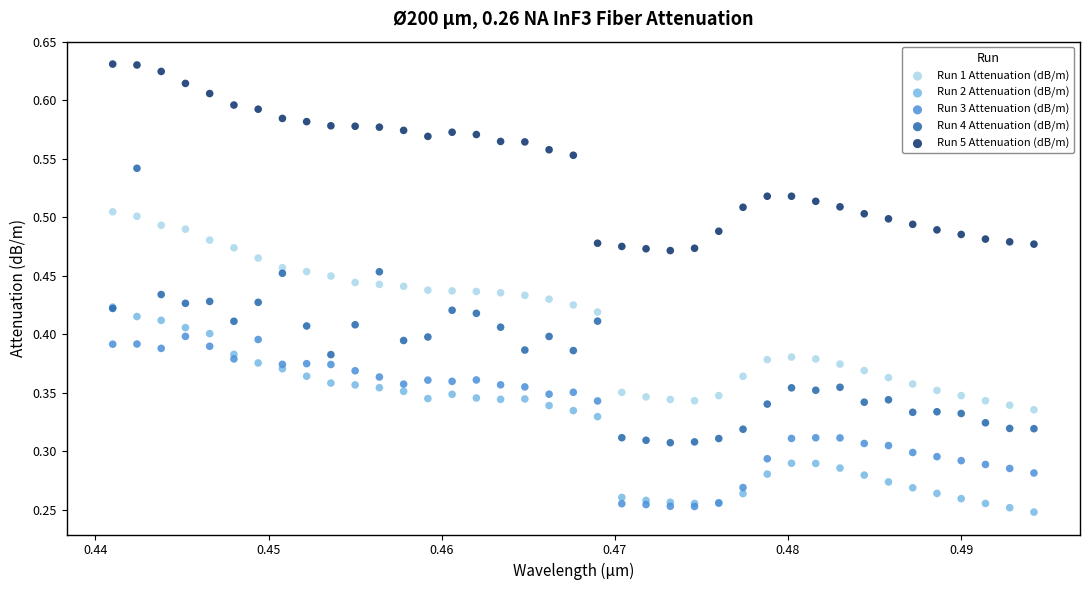

What are all the series names shown in the legend?

Run 1 Attenuation (dB/m), Run 2 Attenuation (dB/m), Run 3 Attenuation (dB/m), Run 4 Attenuation (dB/m), Run 5 Attenuation (dB/m)